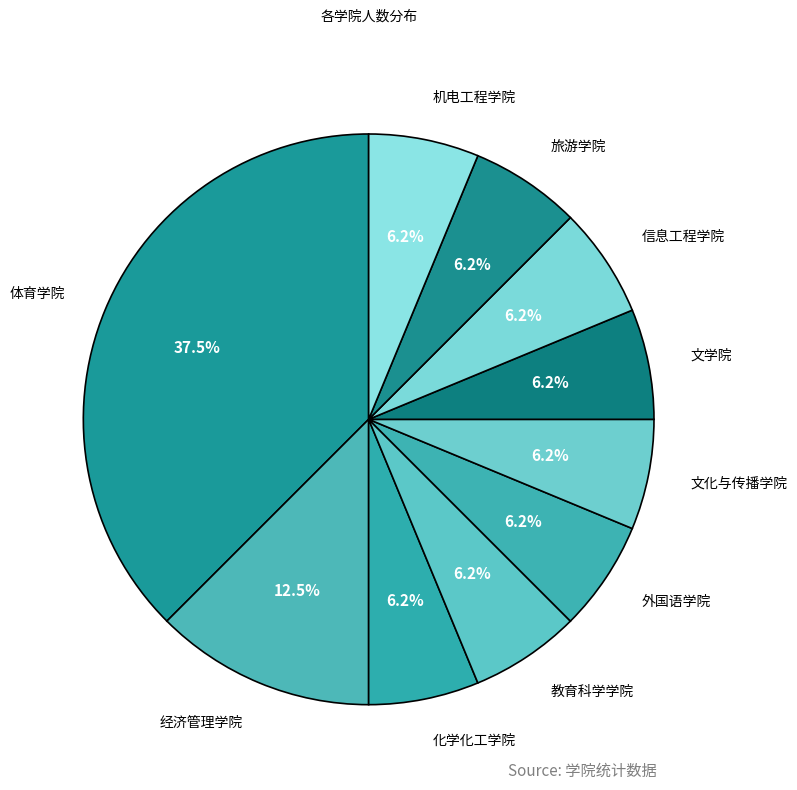

To the nearest percent, what percentage of the pie is 教育科学学院?

6%